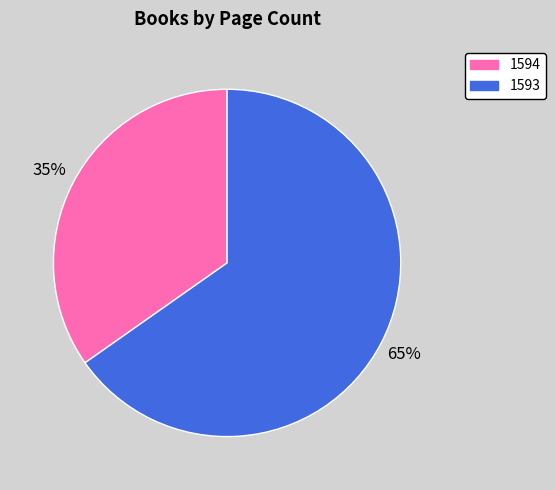

The 1593 slice represents 65% of the pie. True or false?

True